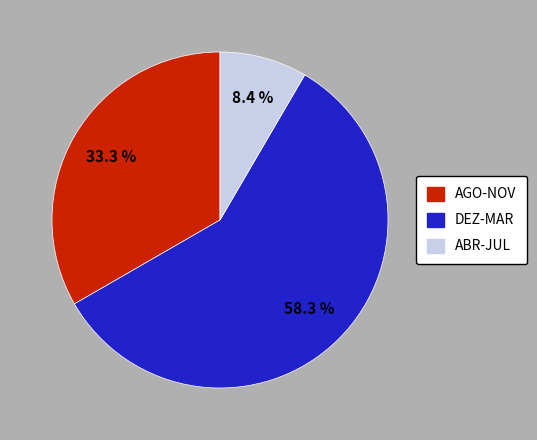

Is there a majority slice in this chart?

Yes